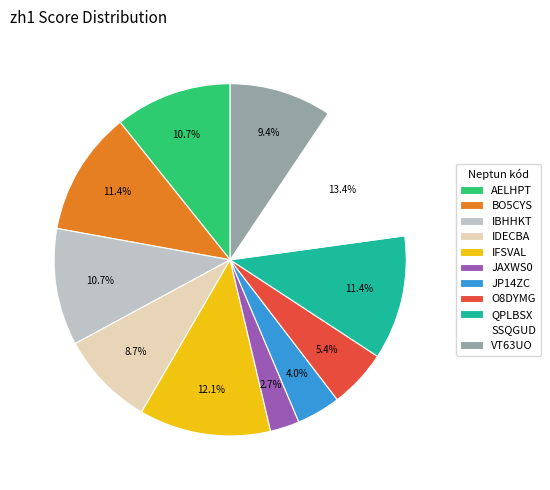

True or false: SSQGUD accounts for 13% of the total.

True